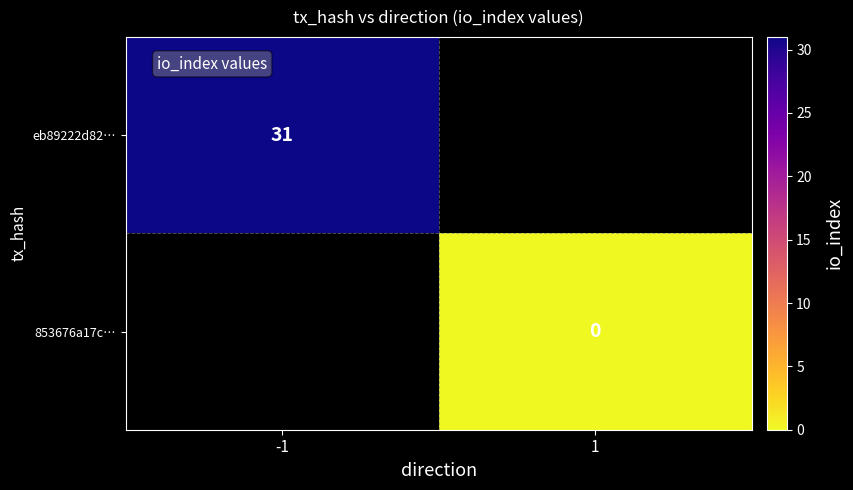

The value of eb89222d82… at -1 is 31. True or false?

True